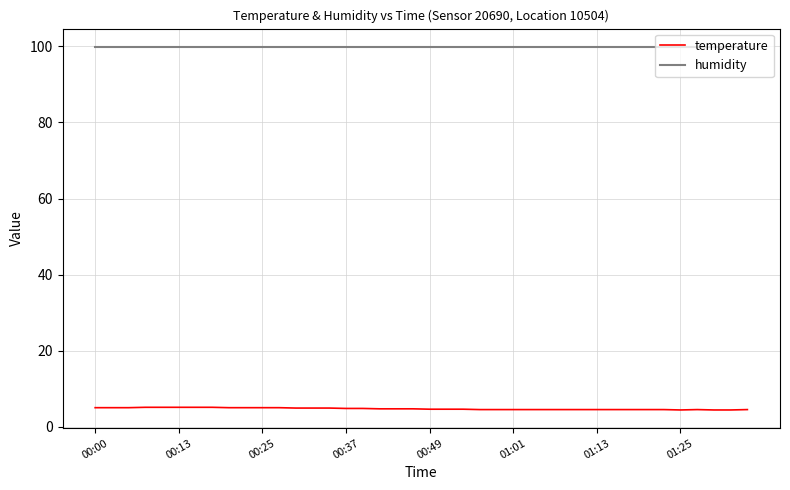

True or false: temperature and humidity intersect in this chart.

False